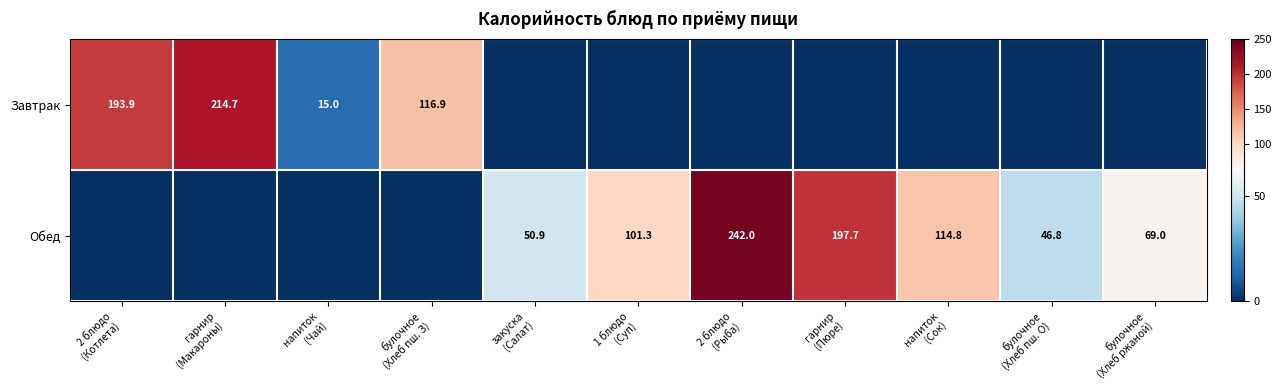

Rank the series by their average value, from highest to lowest.

Обед, Завтрак